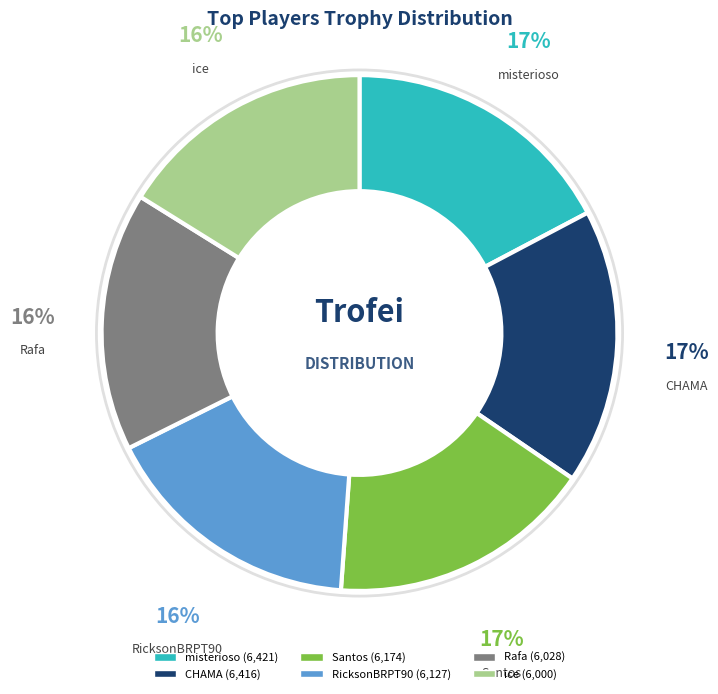

Is it true that Rafa is 26% of the pie?

False